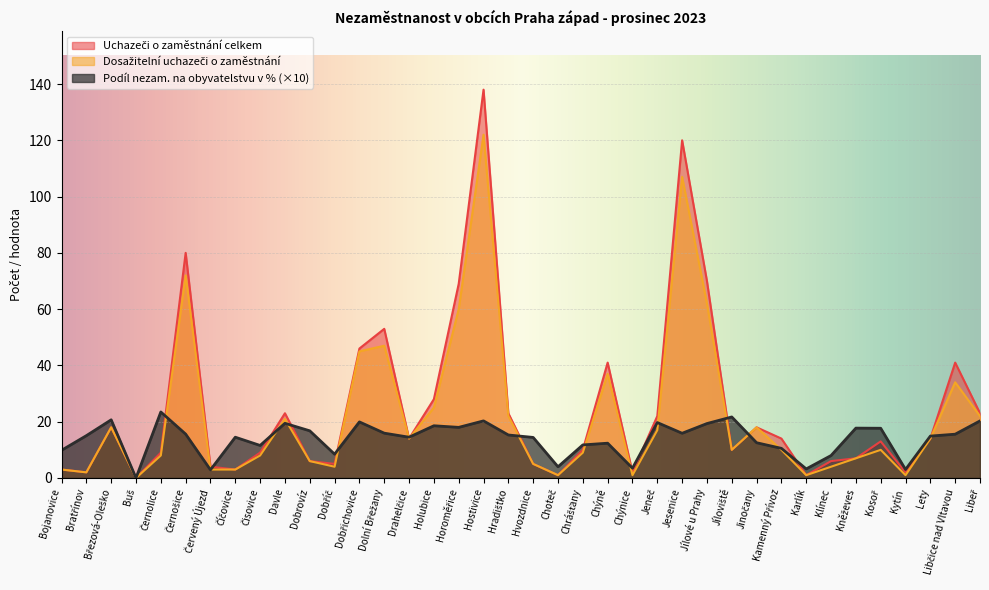

What is the greatest value displayed?

138.0